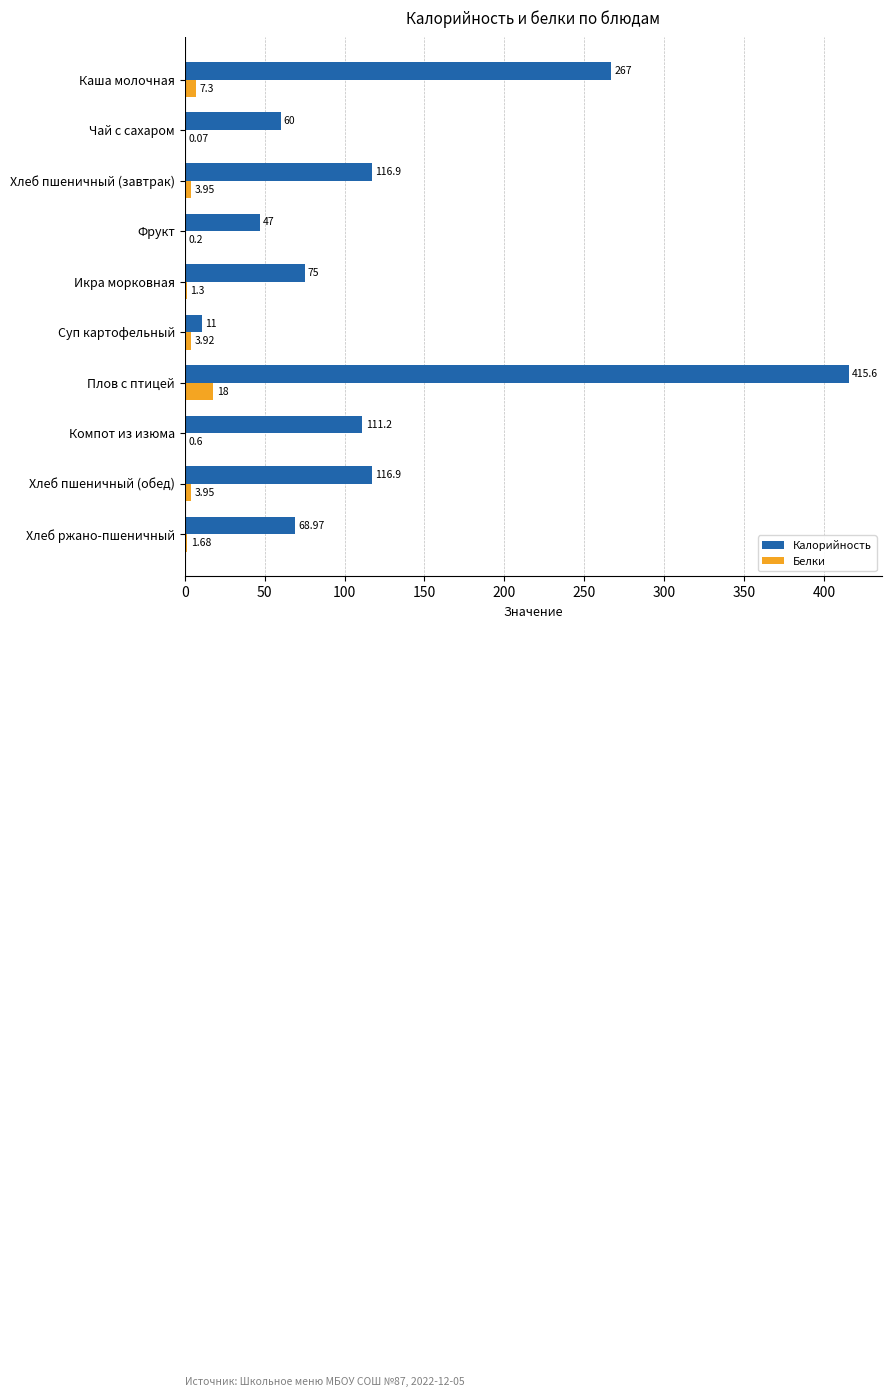

What is the maximum value for Белки?

18.0